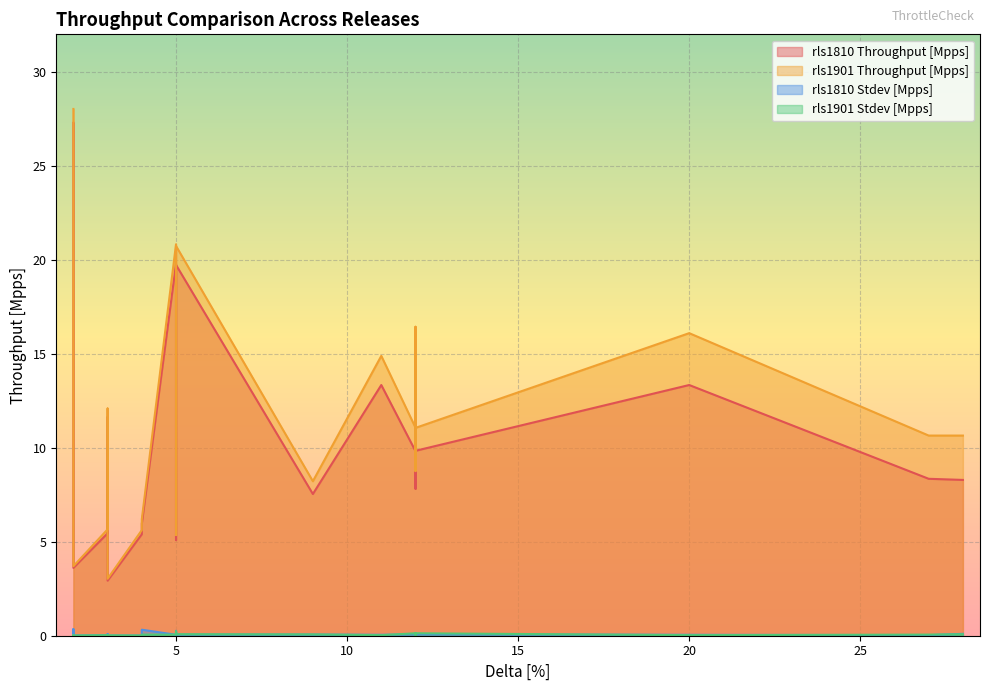

What is the difference between the maximum and minimum values in the rls1810 Throughput [Mpps] series?

24.4